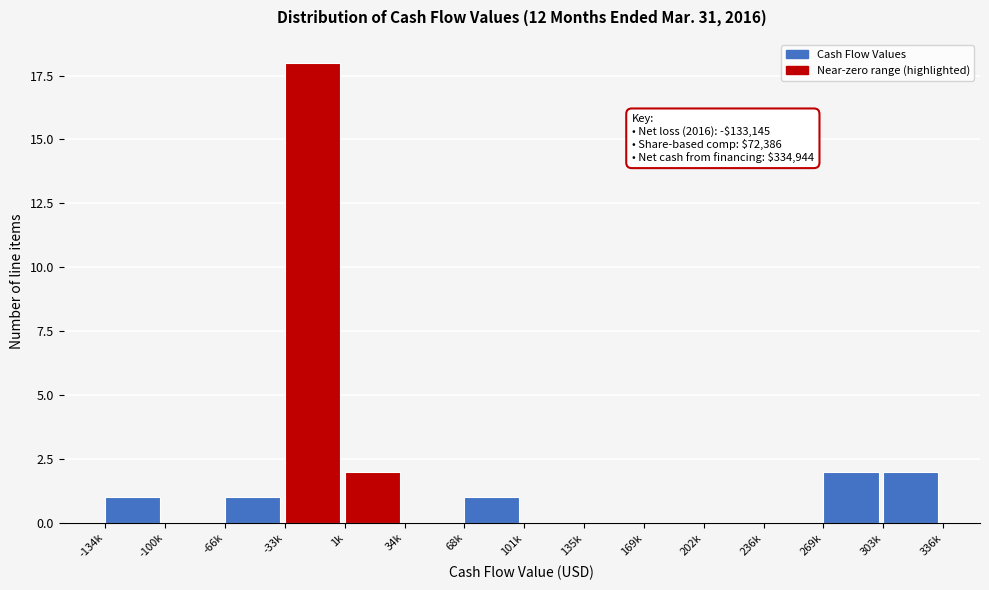

Reading left to right, extract all data points from this chart.

-134k=1	-100k=0	-66k=1	-33k=18	1k=2	34k=0	68k=1	101k=0	135k=0	169k=0	202k=0	236k=0	269k=2	303k=2